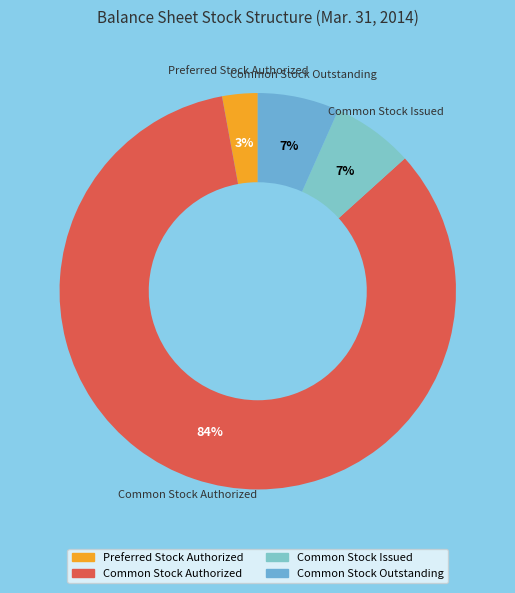

To the nearest percent, what percentage of the pie is Preferred Stock Authorized?

3%